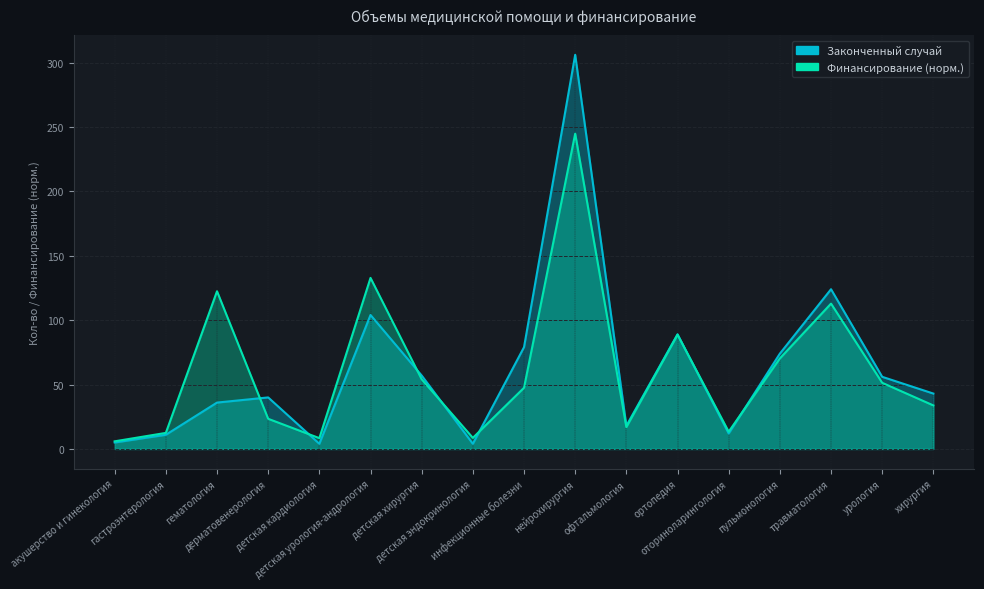

List the series in order of their peak value, lowest first.

Финансирование, руб., Законченный случай